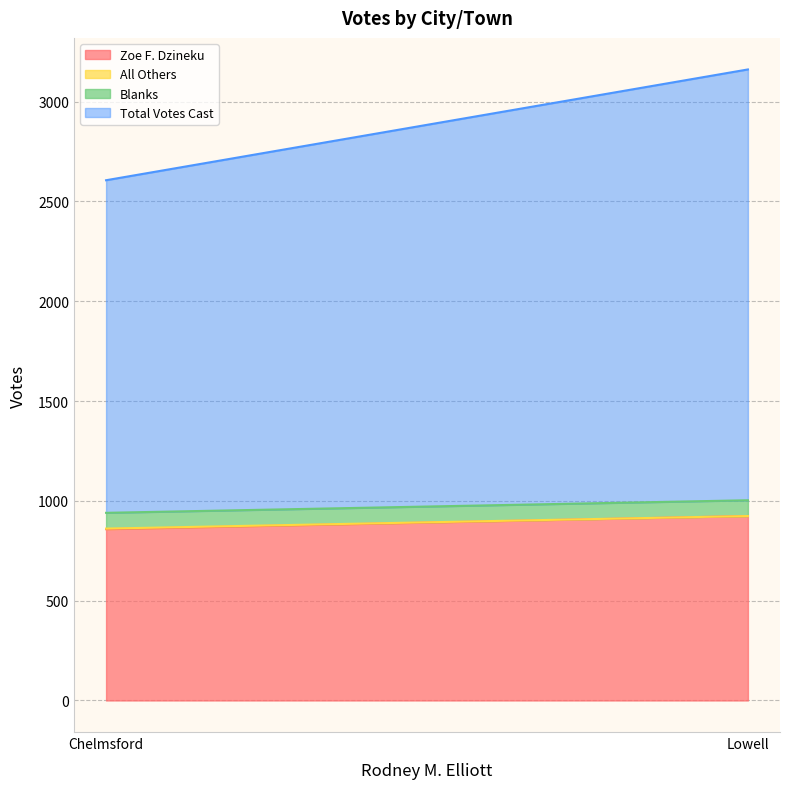

At which category is the sum across all series the highest?

Lowell